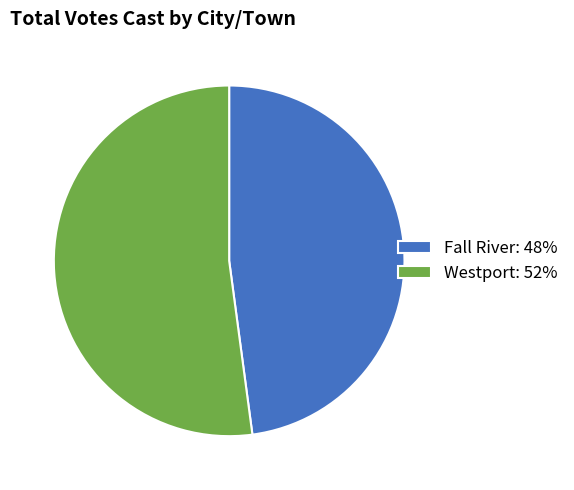

Do Westport and Fall River together represent more than half of the pie?

Yes